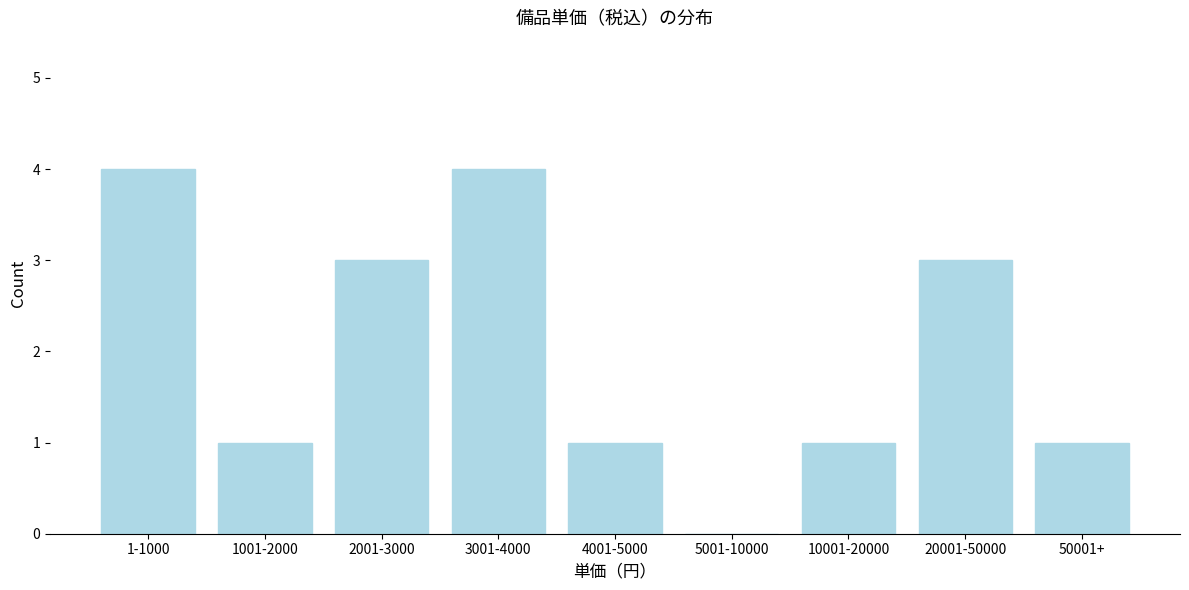

Reading left to right, transcribe all the data shown in this chart.

1-1000=4	1001-2000=1	2001-3000=3	3001-4000=4	4001-5000=1	5001-10000=0	10001-20000=1	20001-50000=3	50001+=1